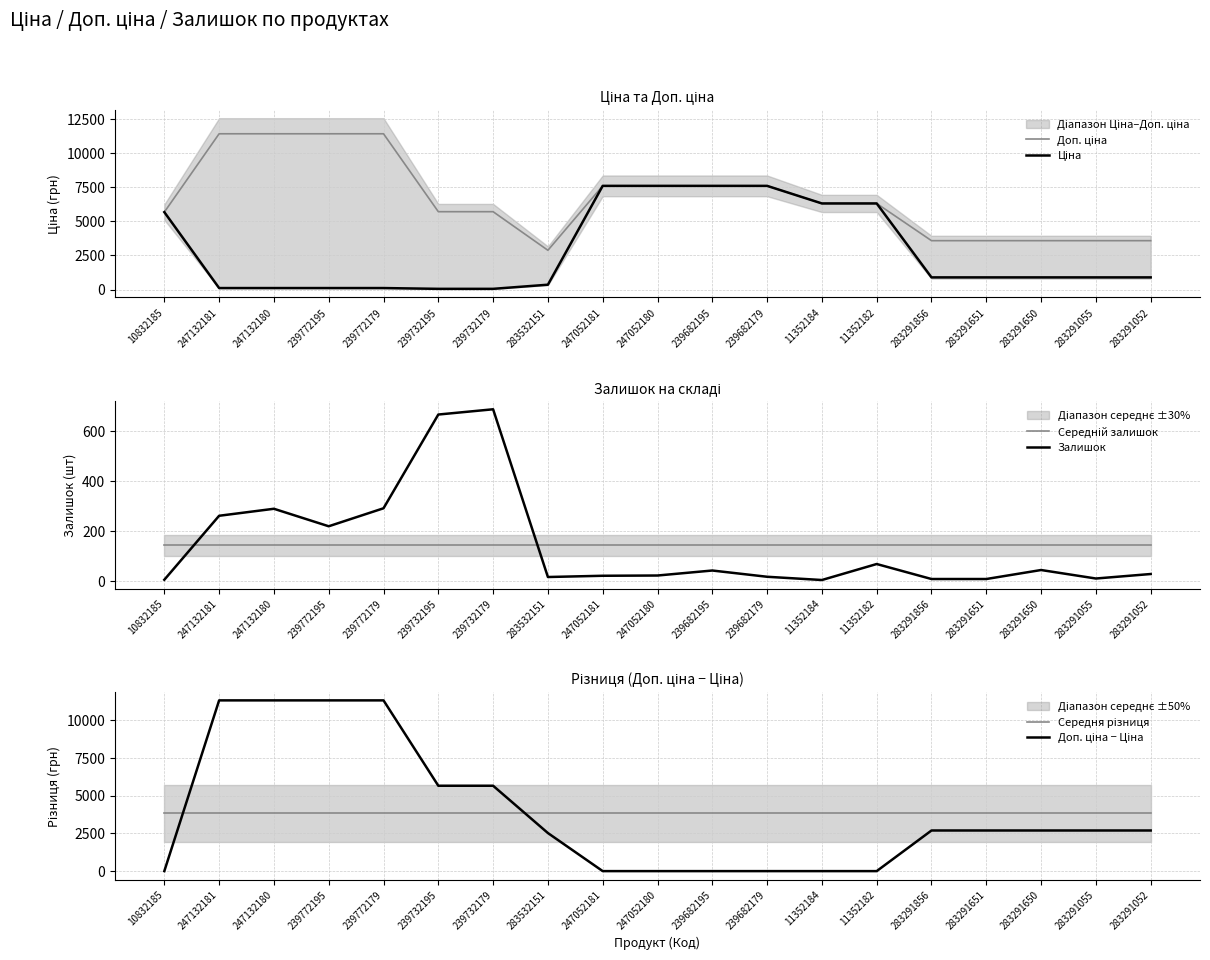

What is the sum of the Середній залишок values at 239682179 and 283291856?

282.8